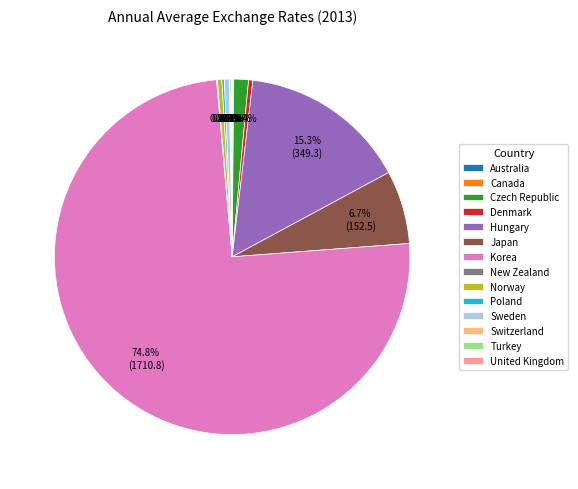

What percentage is the Czech Republic slice, to the nearest percent?

1%